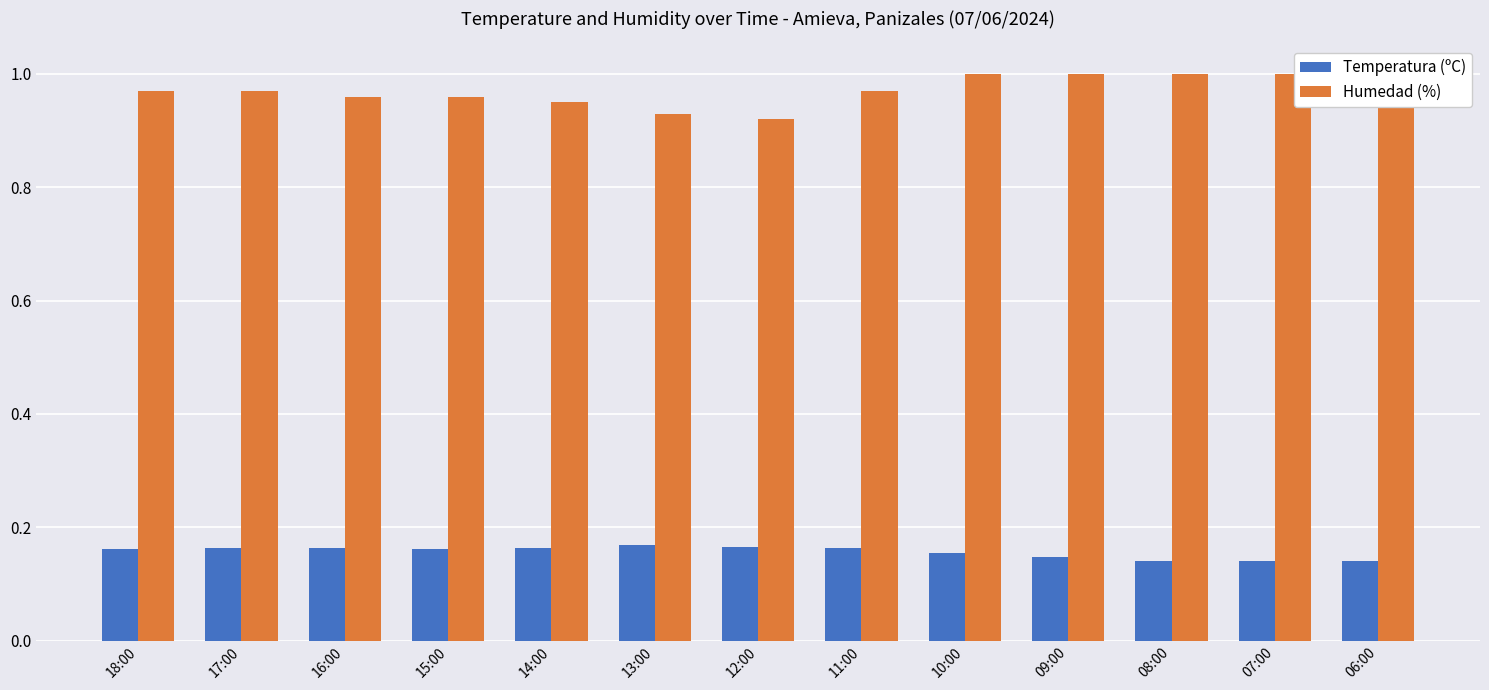

Where is Temperatura (ºC) nearest to the value 0?

07:00